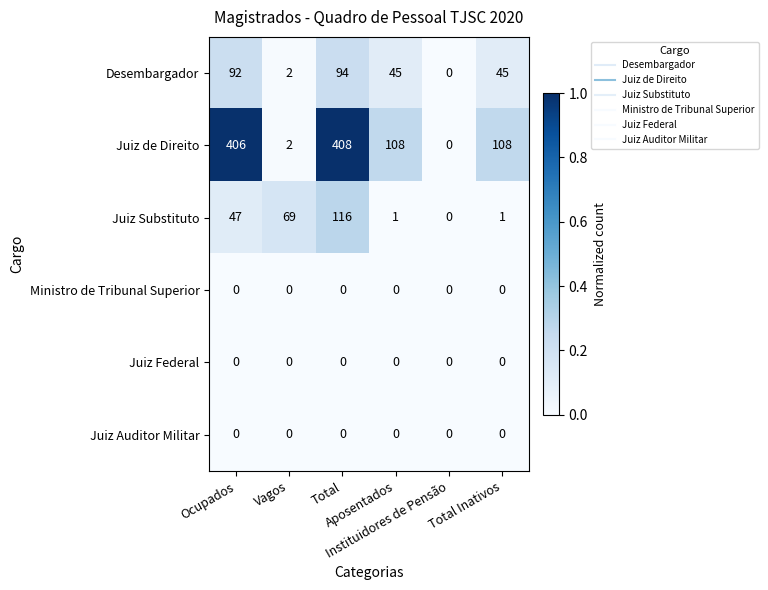

Which series has the largest range (max minus min)?

Juiz de Direito